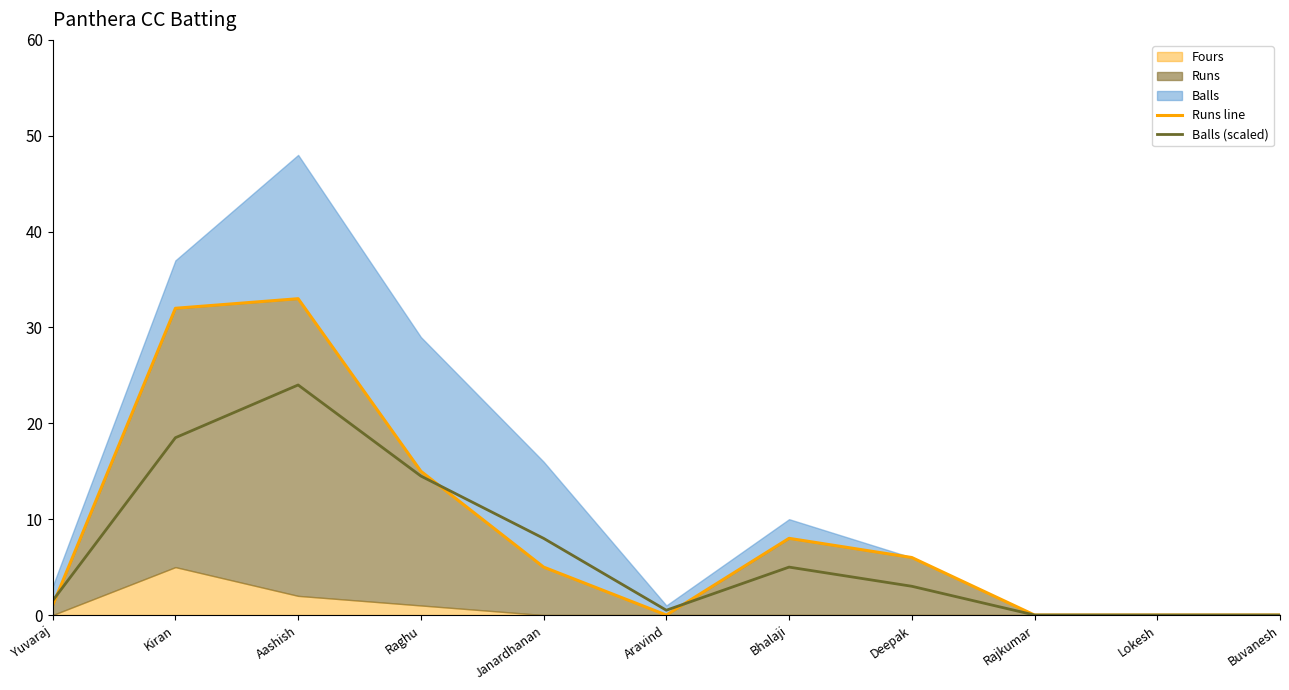

What is the average value of the Balls (scaled) series?

6.8